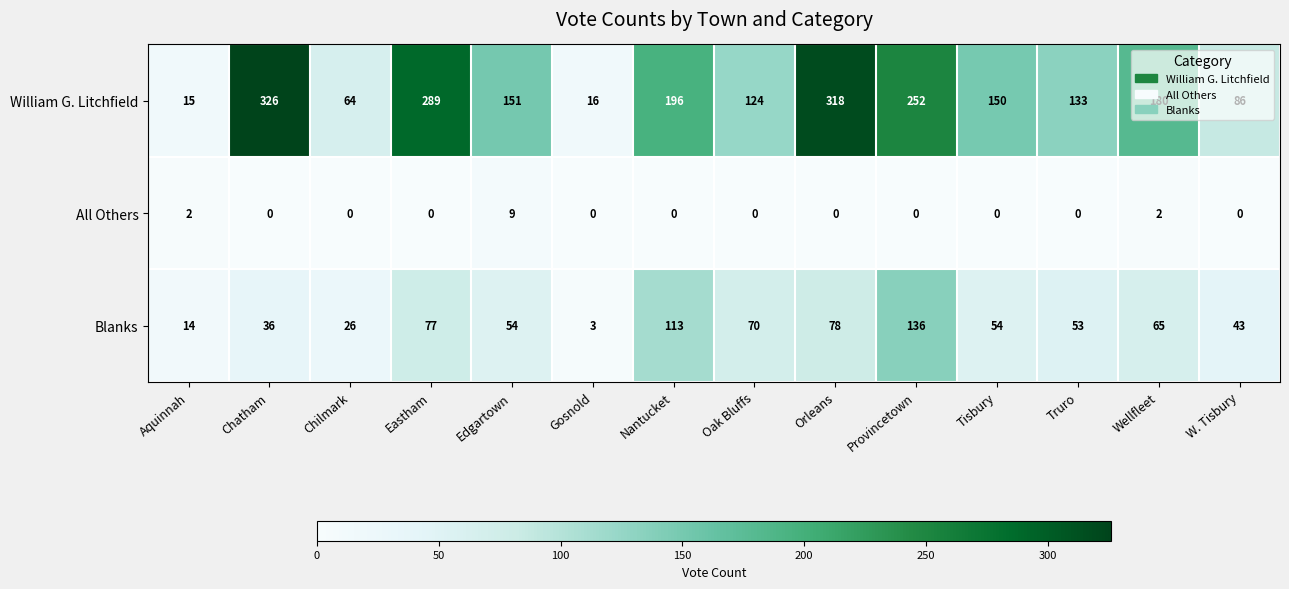

Between Provincetown and Wellfleet, which series saw the biggest shift?

William G. Litchfield